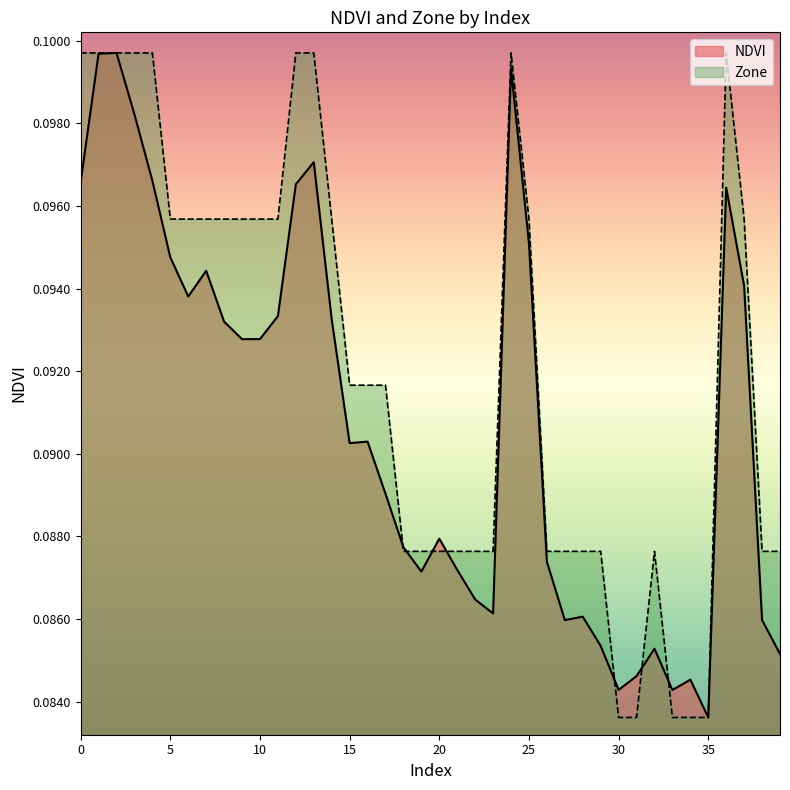

What is the greatest value displayed?

0.1